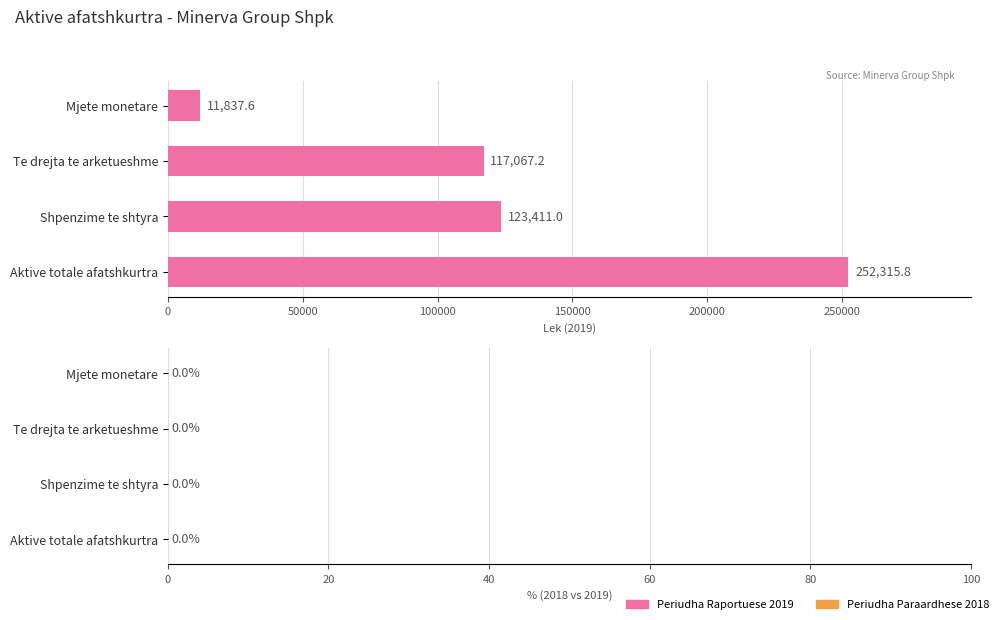

Count the number of categories in the chart.

4